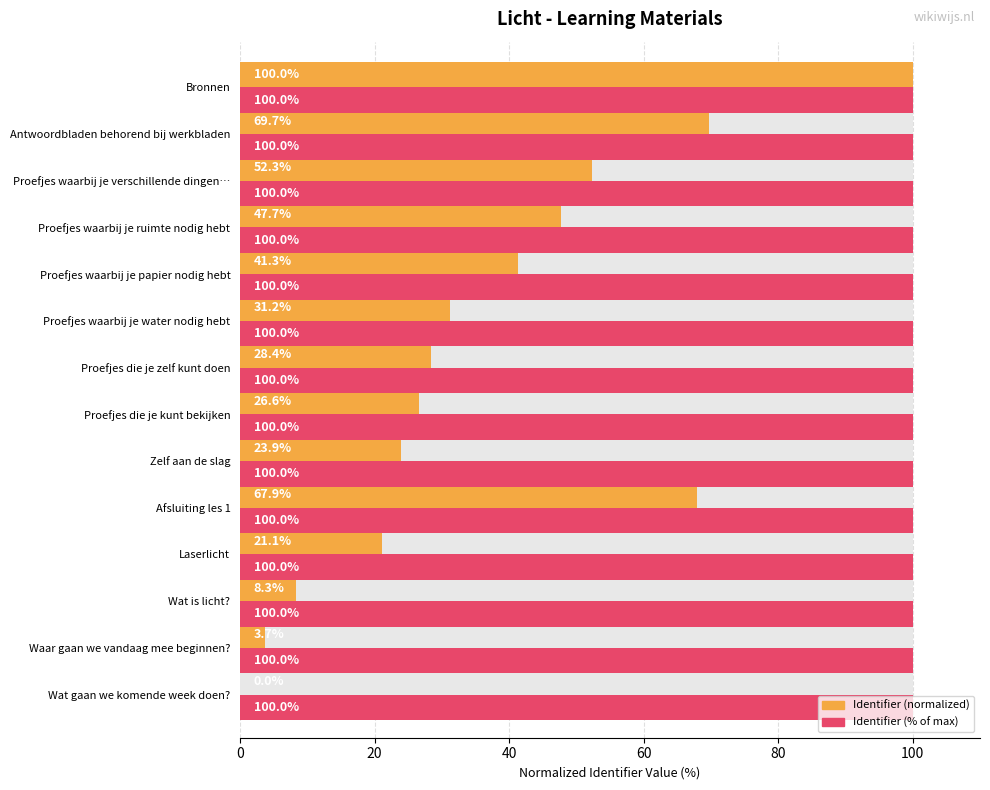

Does the chart contain stacked bars?

No